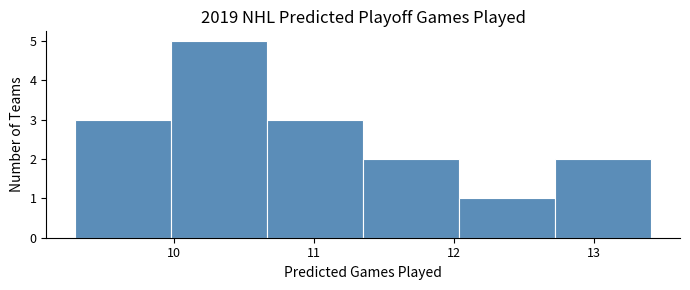

Reading left to right, list every bar in this chart as the range it spans on the x-axis followed by its height. Neither the bar edges nor the heights are printed on the chart, so give them approximately, as read against the axes.

9.3 to 10.0: 3
10.0 to 10.7: 5
10.7 to 11.4: 3
11.4 to 12.0: 2
12.0 to 12.7: 1
12.7 to 13.4: 2